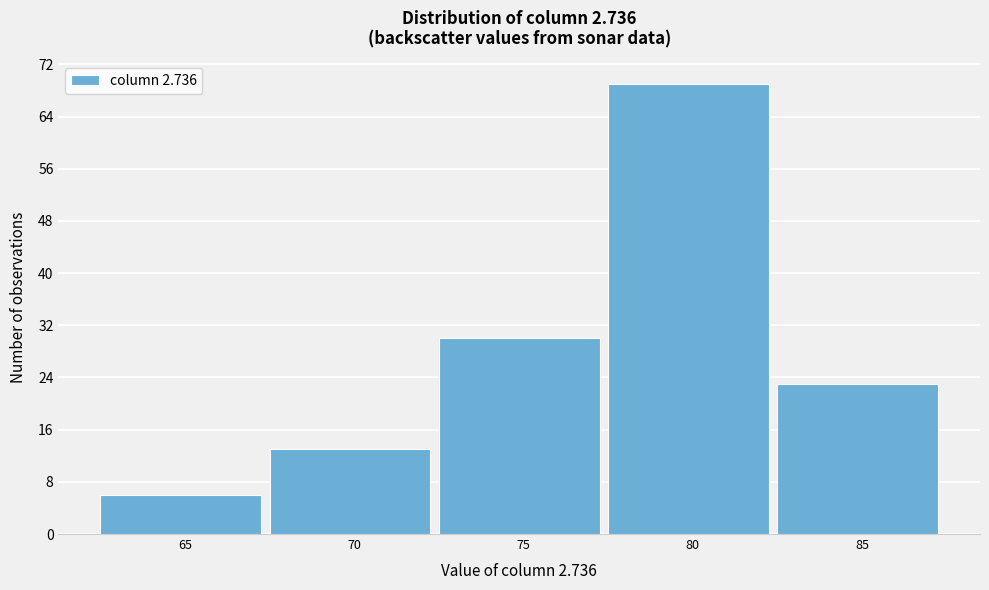

Reading left to right, transcribe all the data shown in this chart.

6	13	30	69	23